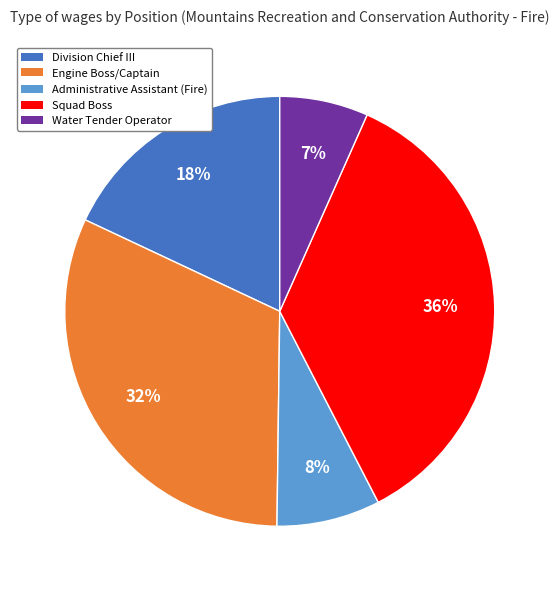

Which category has the biggest portion of the pie?

Squad Boss